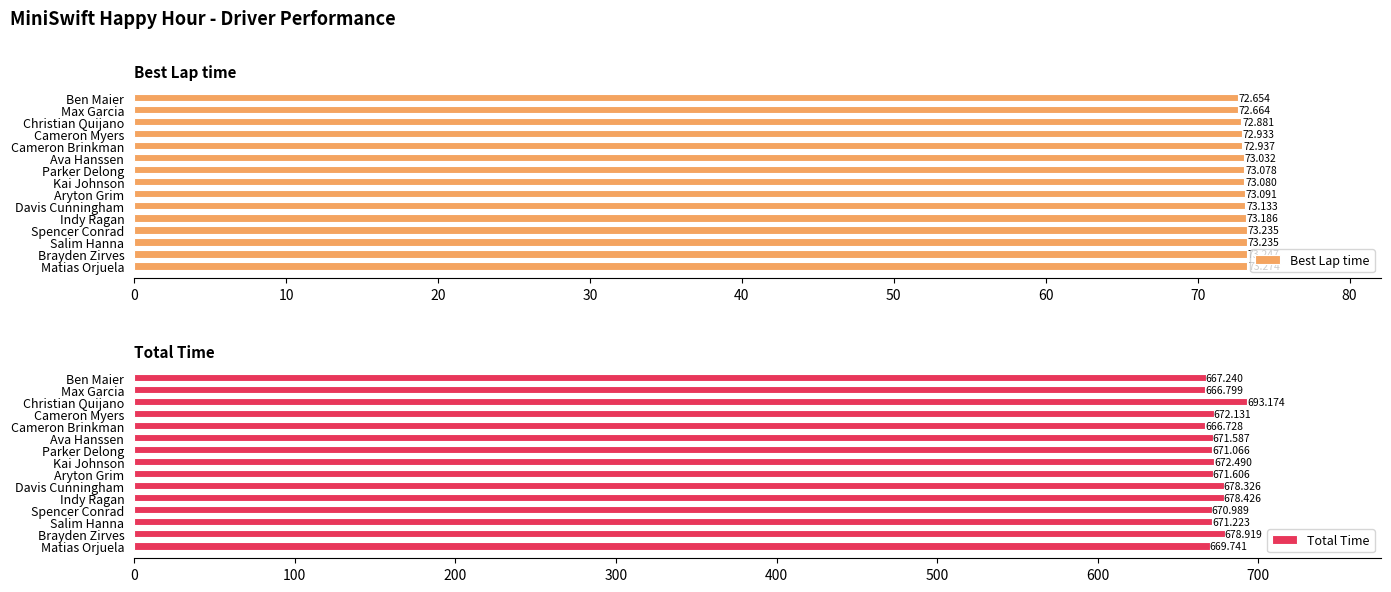

Where is Total Time nearest to the value 679?

Brayden Zirves